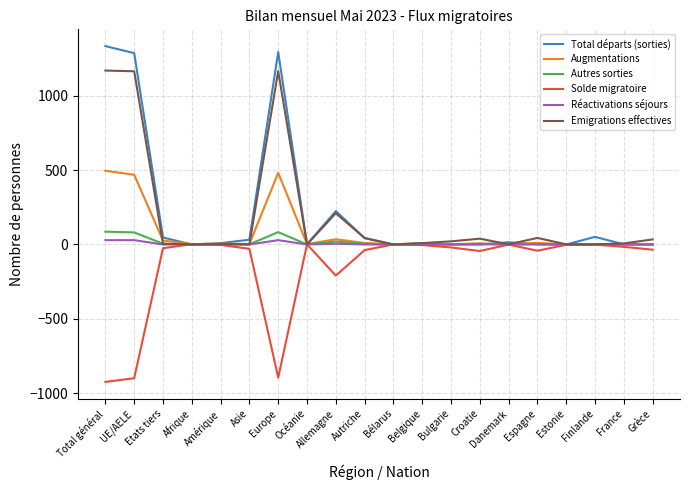

Is the value of Autres sorties at France greater than the value of Emigrations effectives at Europe?

No